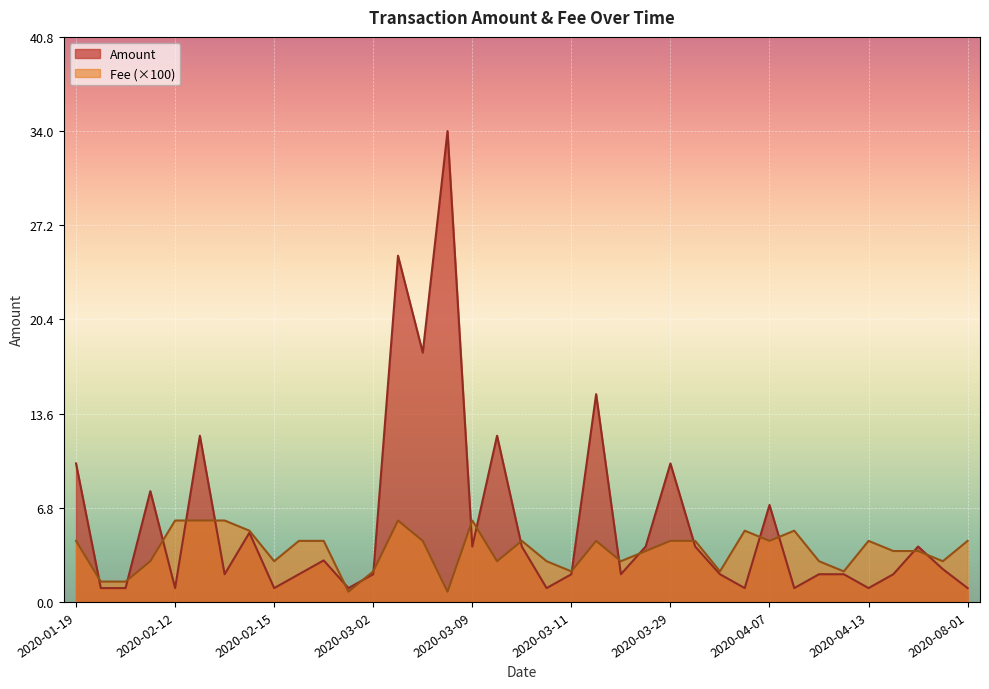

Where do Fee and Amount first cross each other?

2020-01-19 and 2020-01-29